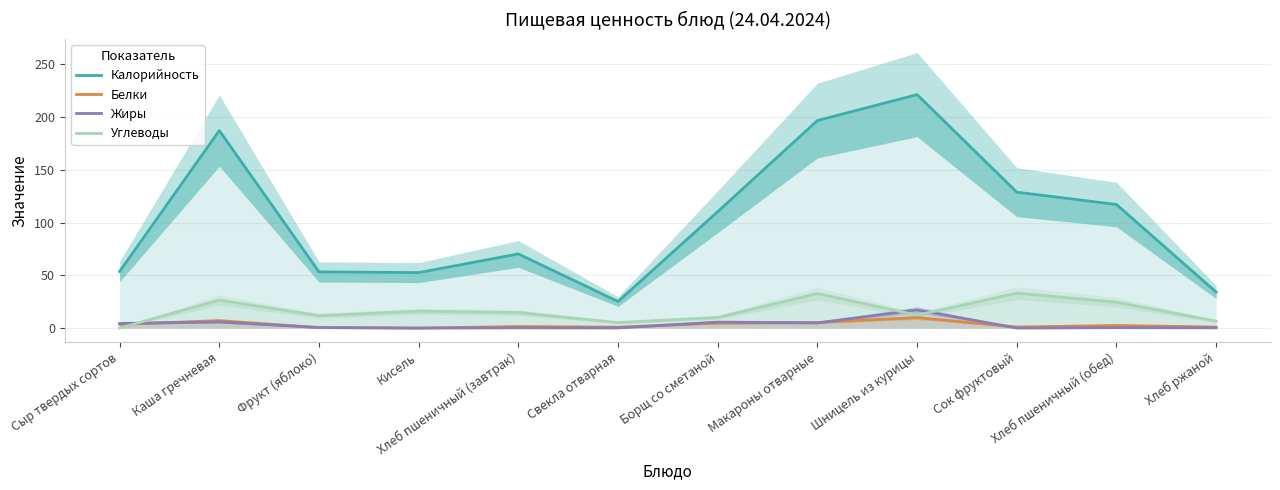

The value of Жиры at Хлеб ржаной is 0.4. True or false?

False